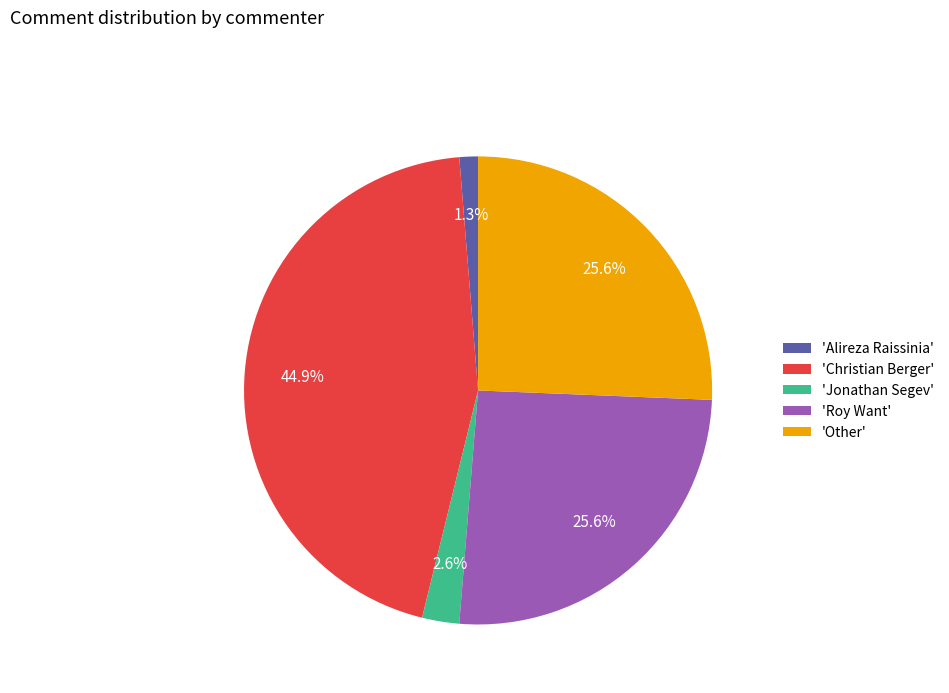

Count the number of slices in the pie.

5